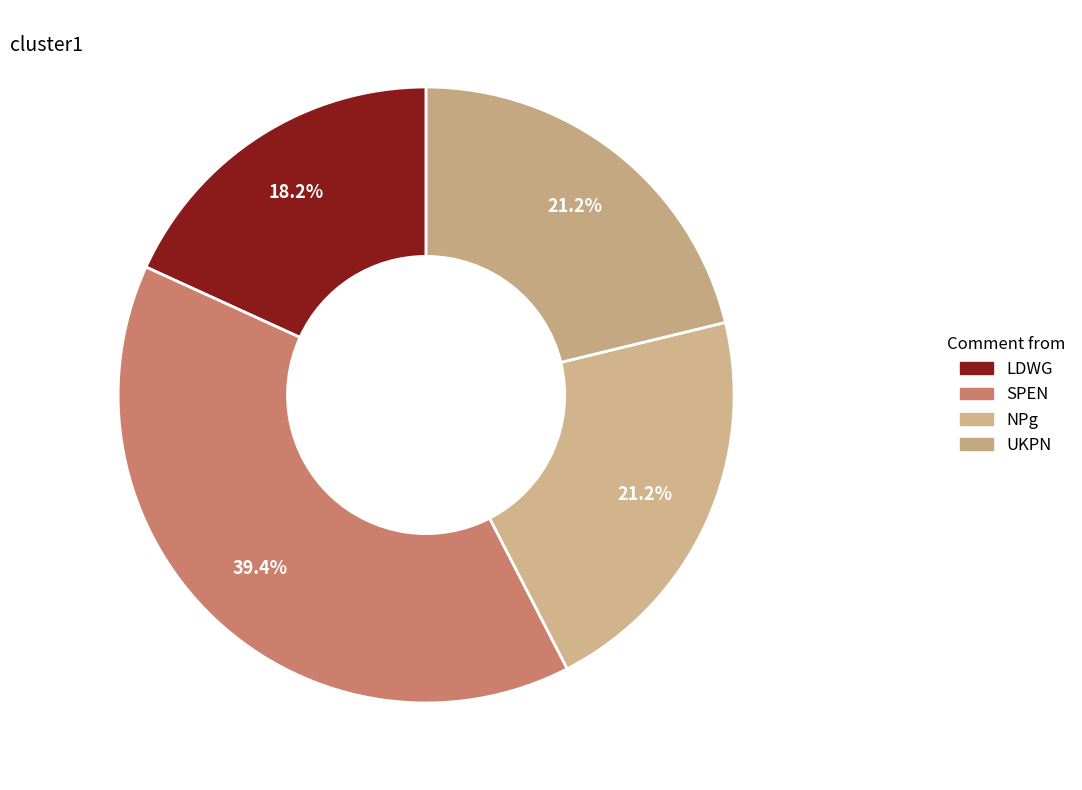

Does SPEN represent more than half of the total?

No